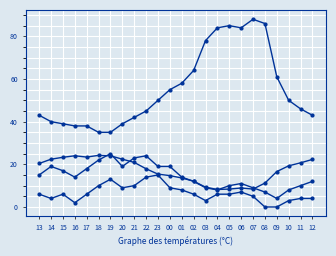

How many lines are shown in the chart?

4